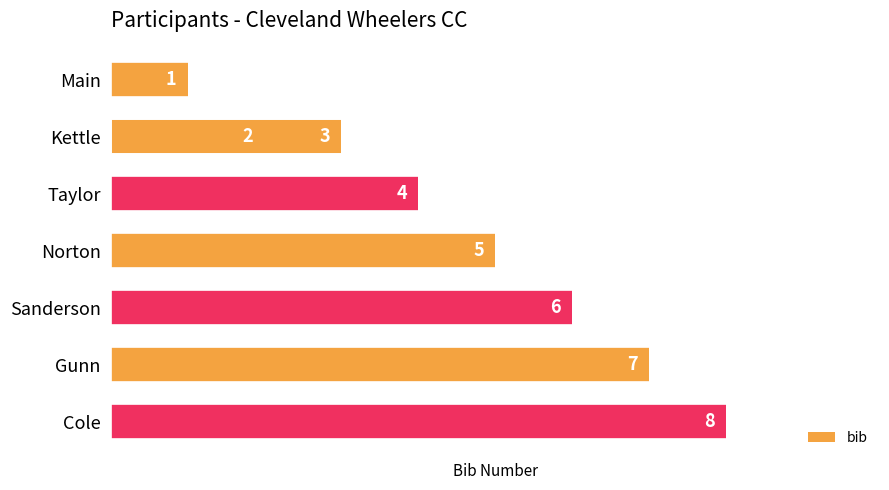

What is the difference between the maximum and minimum values?

7